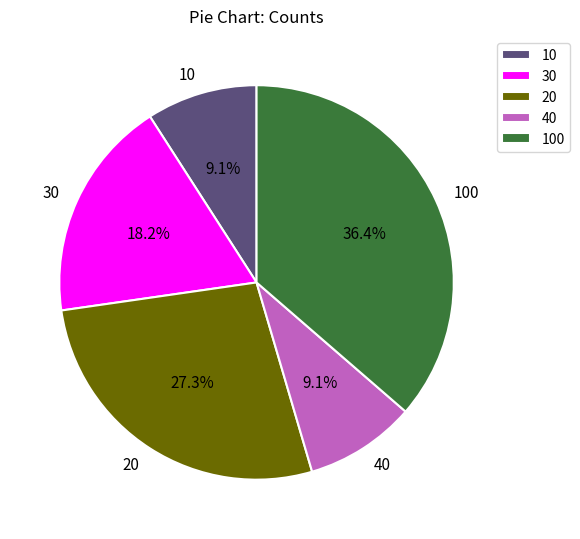

Is there a majority slice in this chart?

No